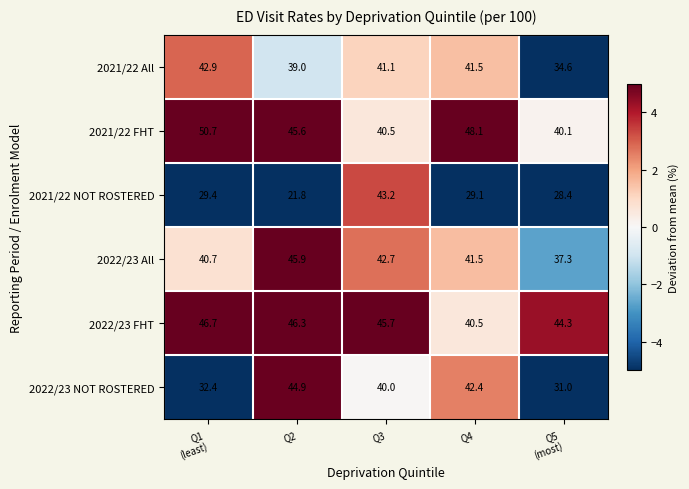

What is the greatest value displayed?

50.7